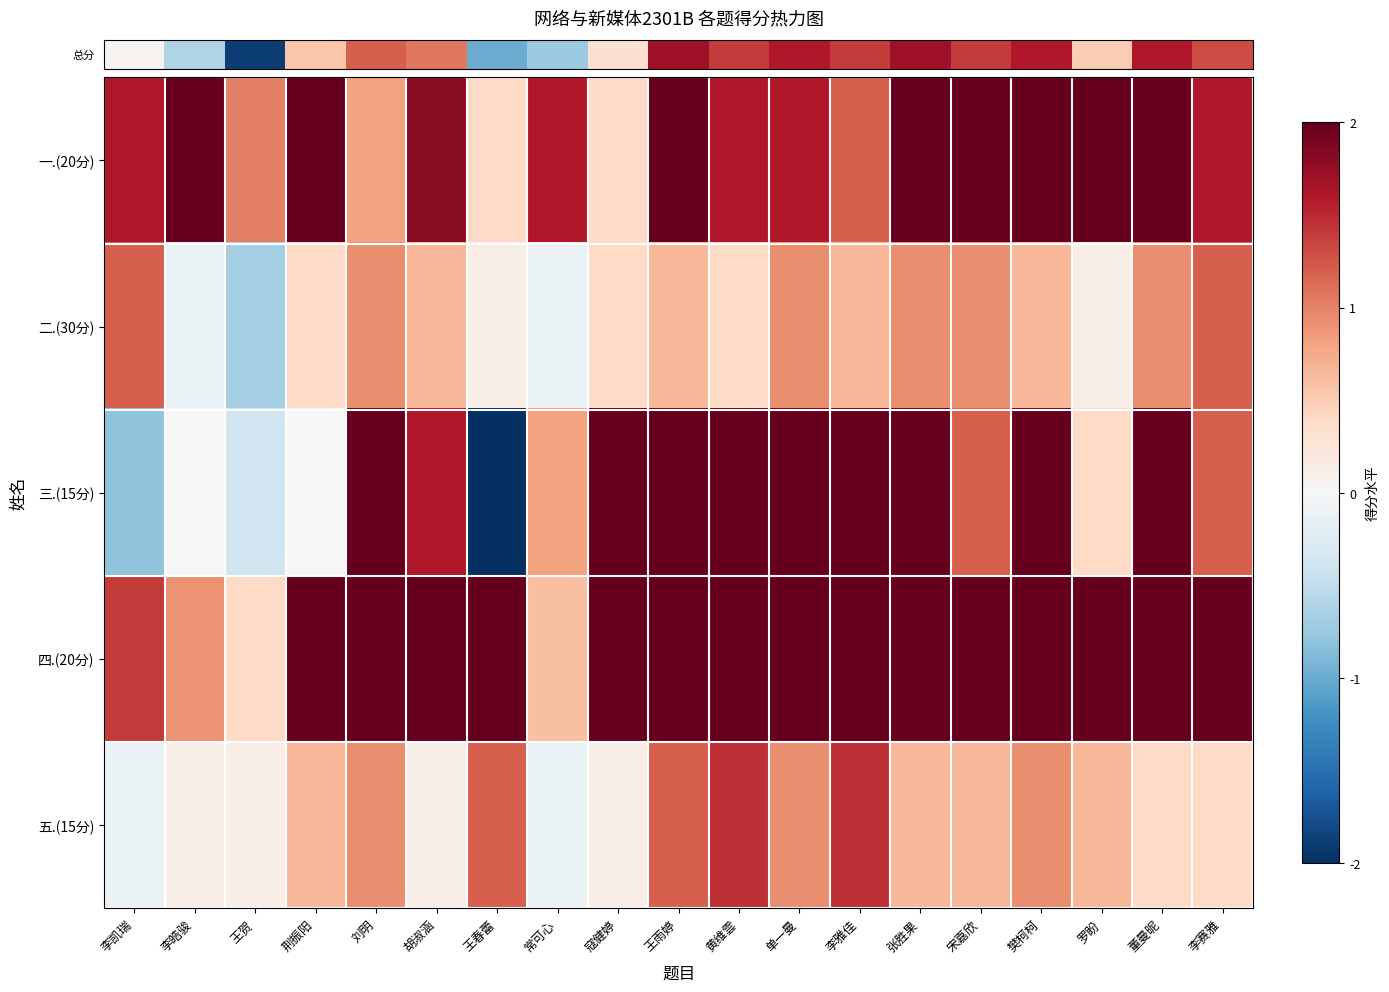

Which has a higher value, 董曼昵 or 胡淑涵?

董曼昵